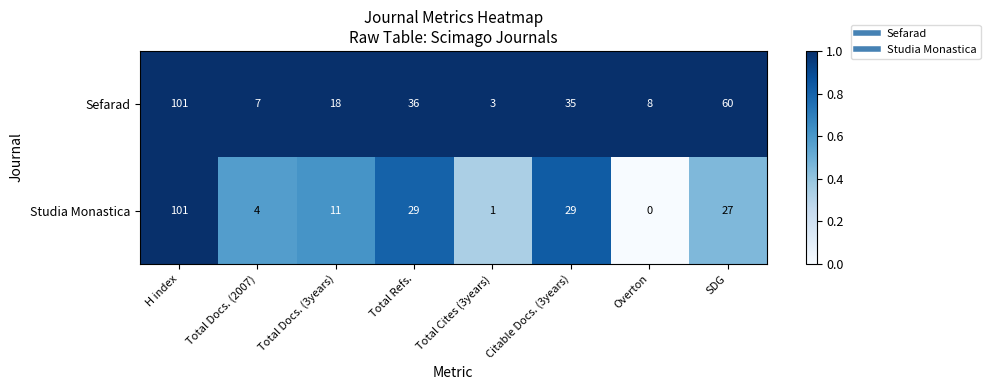

Rank the series by their average value, from lowest to highest.

Studia Monastica, Sefarad